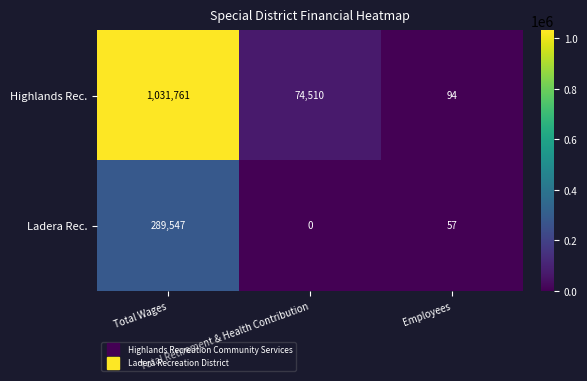

What is the greatest value displayed?

1031761